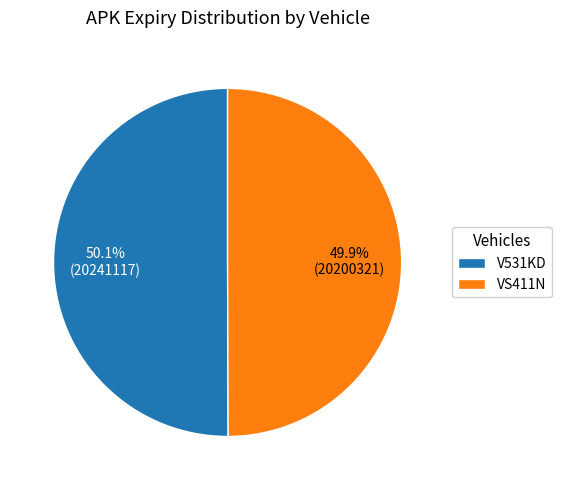

To the nearest percent, what is the combined percentage of V531KD and VS411N?

100%